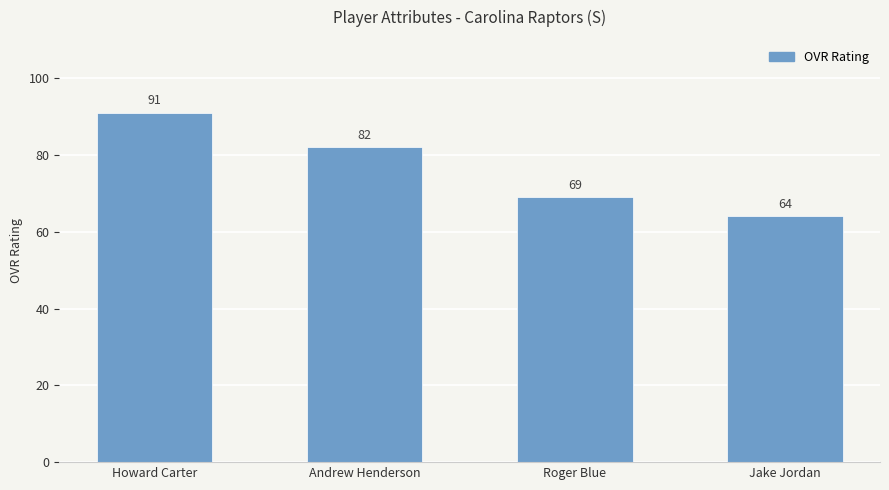

Where is the data nearest to the value 77?

Andrew Henderson